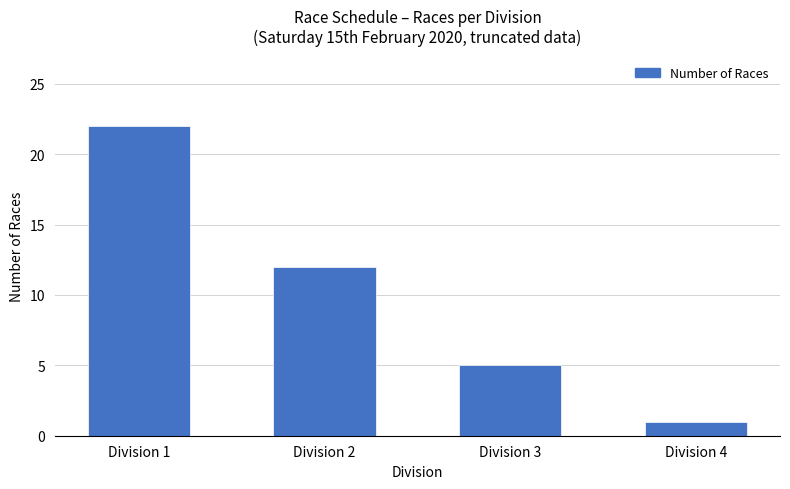

Reading right to left, list all the values displayed in this chart.

Division 4=1	Division 3=5	Division 2=12	Division 1=22